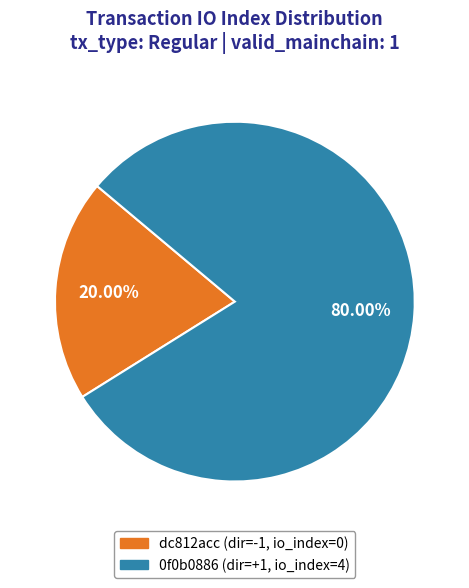

How many slices are in this pie chart?

2